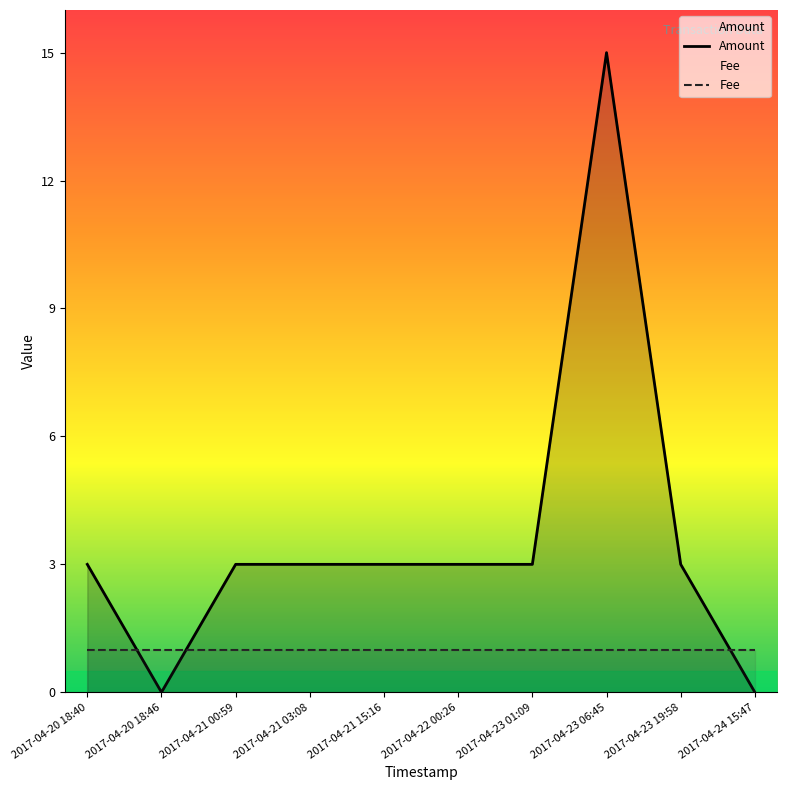

Between which two adjacent categories do Fee and Amount first intersect?

2017-04-20 18:40 and 2017-04-20 18:46